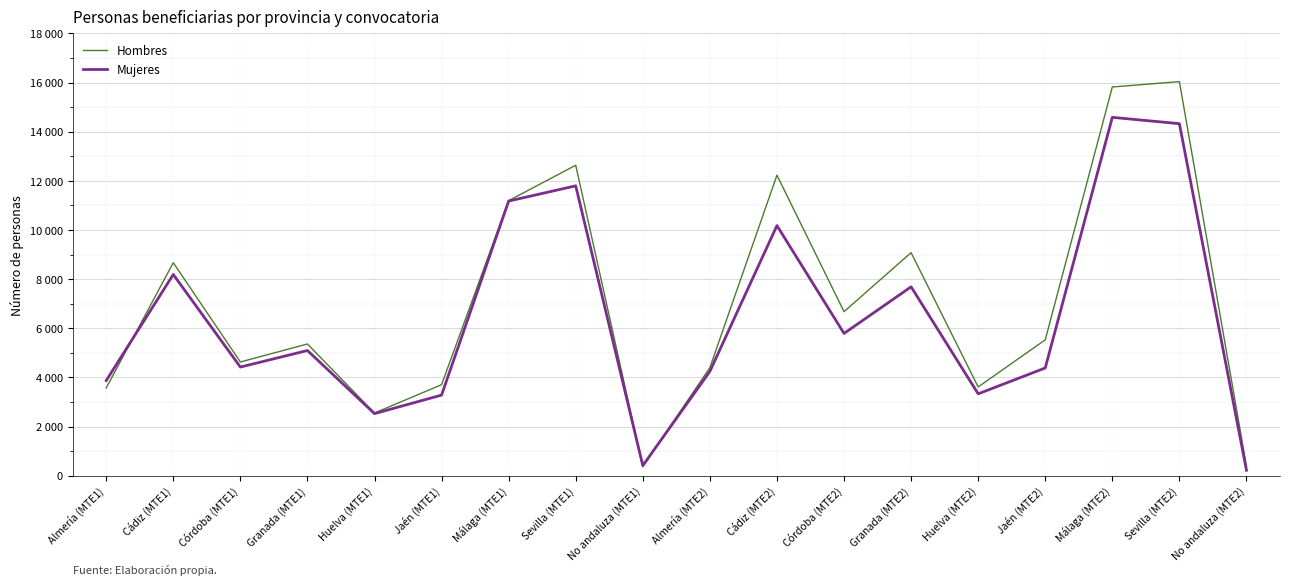

Between Huelva (MTE2) and Sevilla (MTE2), which series saw the biggest shift?

Hombres